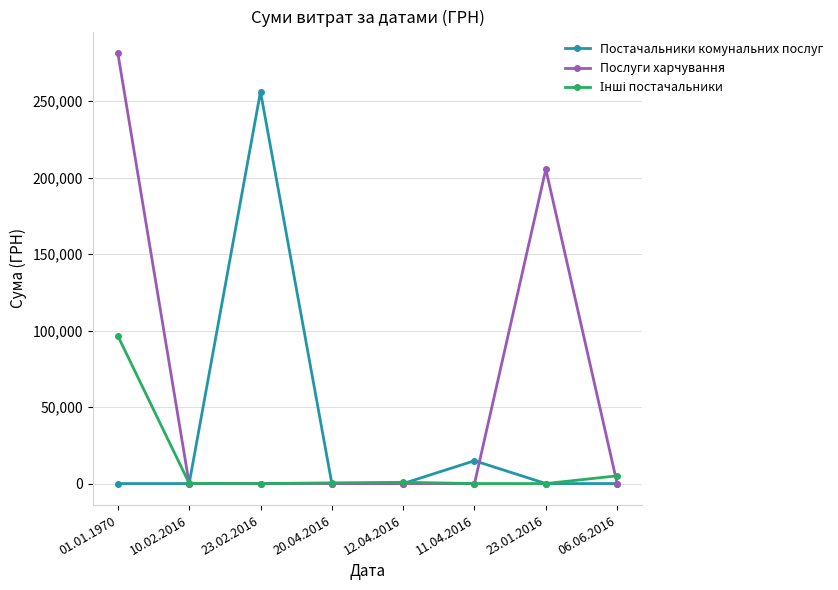

How many series are shown in this chart?

3